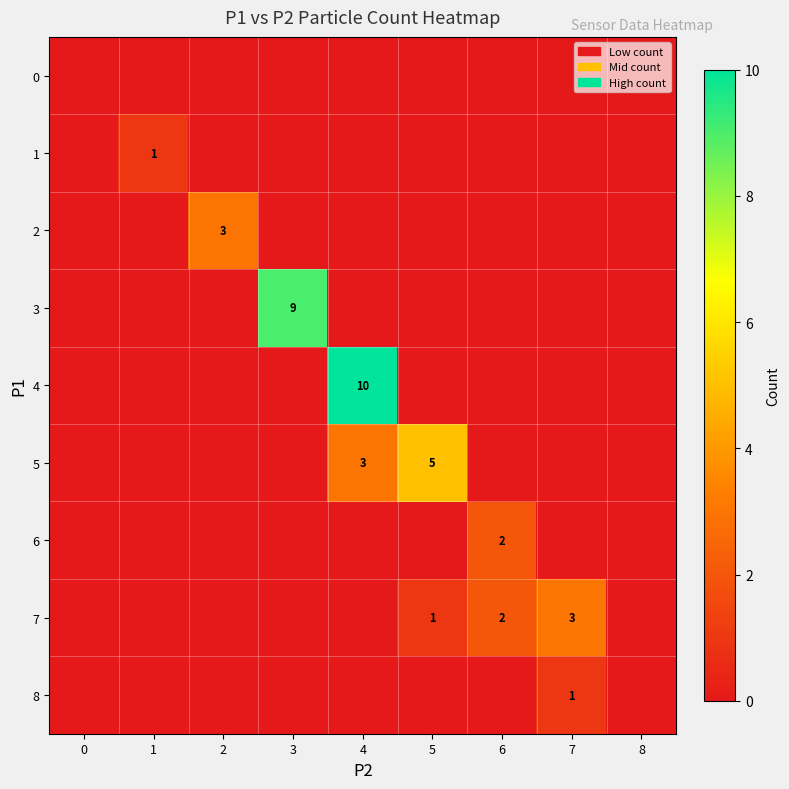

Is it true that 7 equals 1 at 6?

False